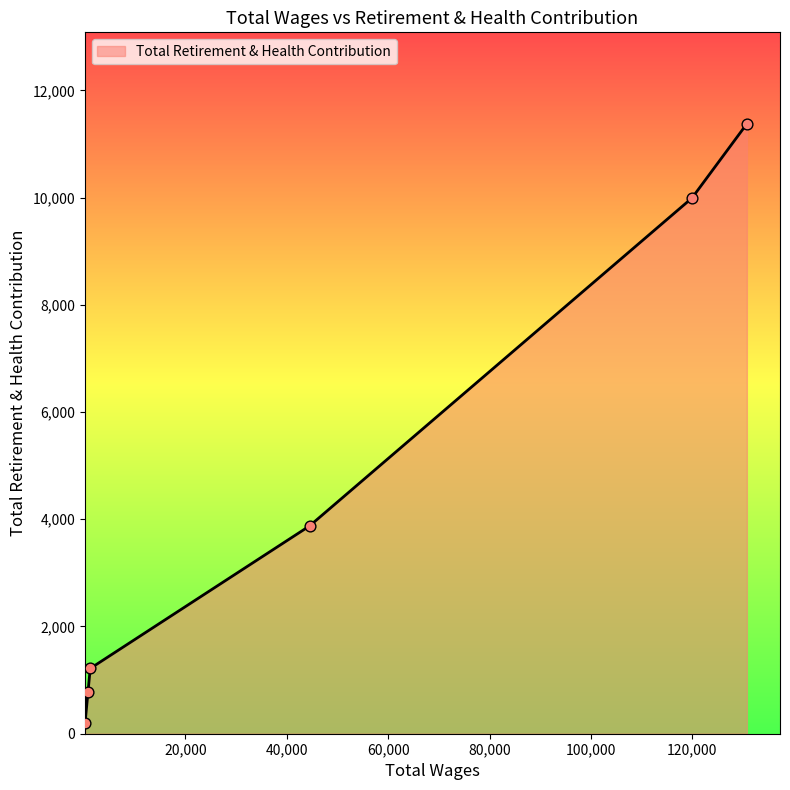

What is the difference between the maximum and minimum values?

11167